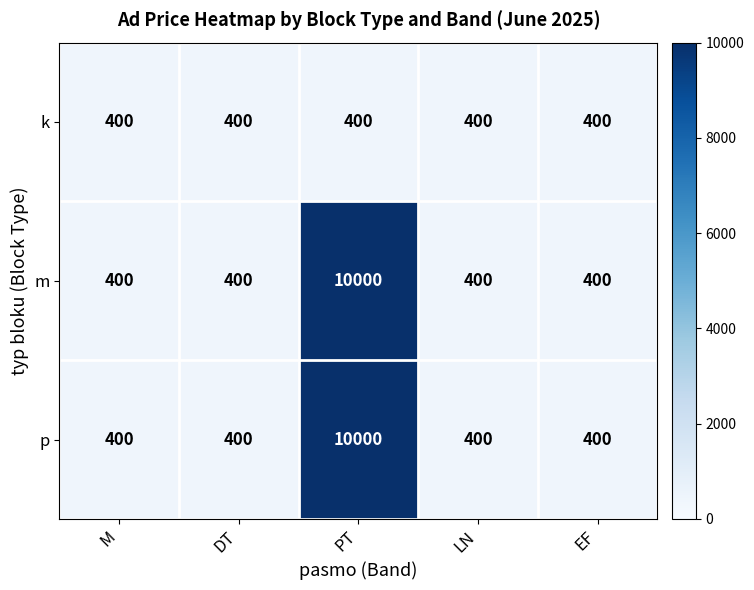

What is the total value across all series at EF?

1200